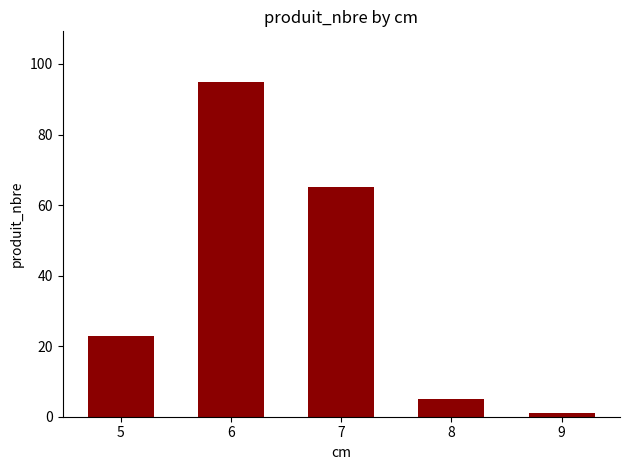

What is the value of the 3rd bar from the left?

65